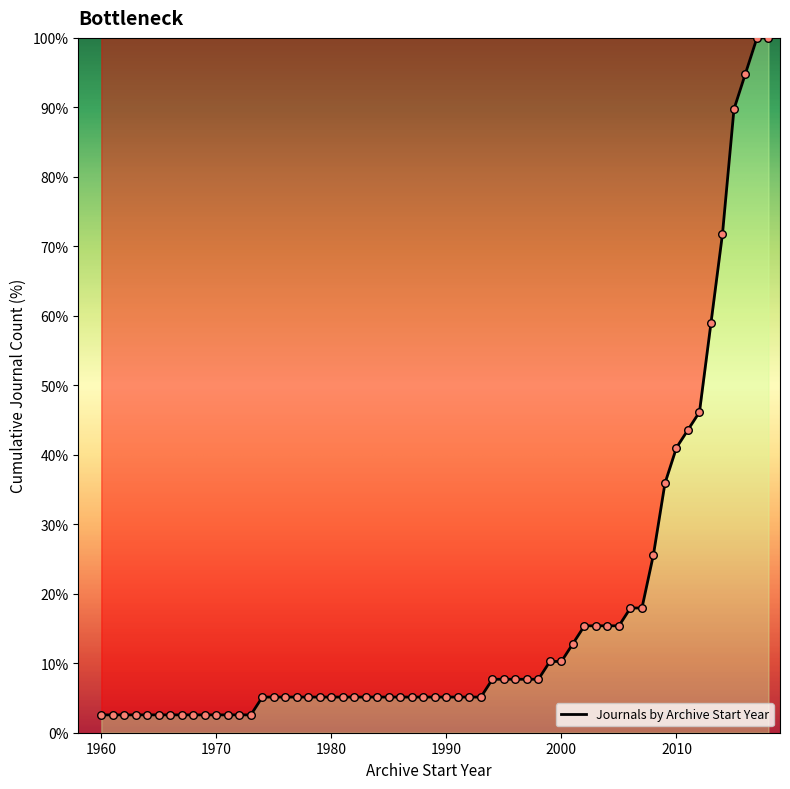

What is the difference between the maximum and minimum values?

97.4